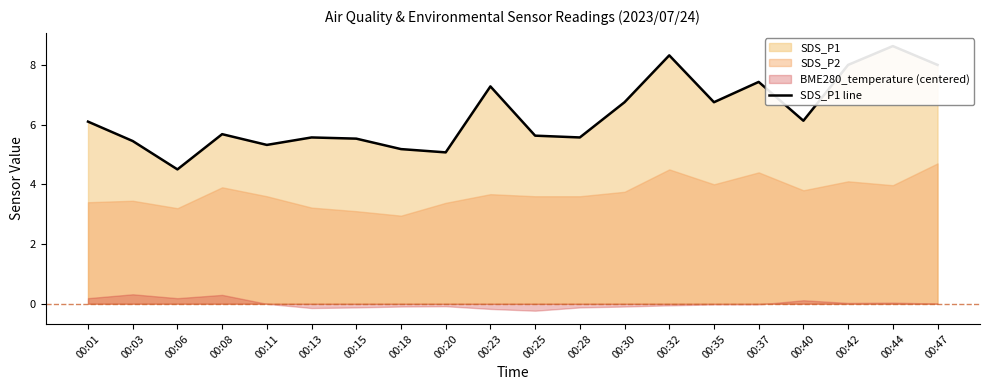

Which label corresponds to the largest value in the chart?

00:44